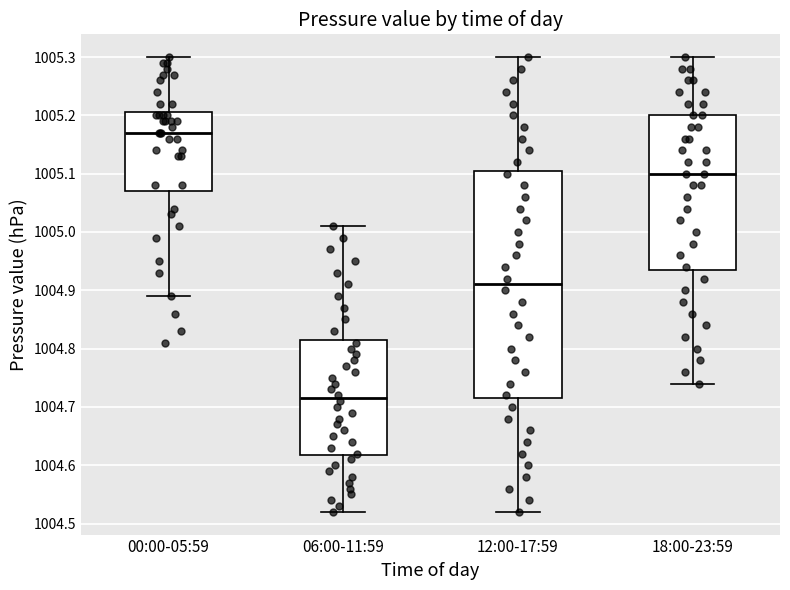

Where is the lower edge of the box for 18:00-23:59 on the y-axis? The values are not printed on the chart, so give them approximately, as read against the axis.

1004.94